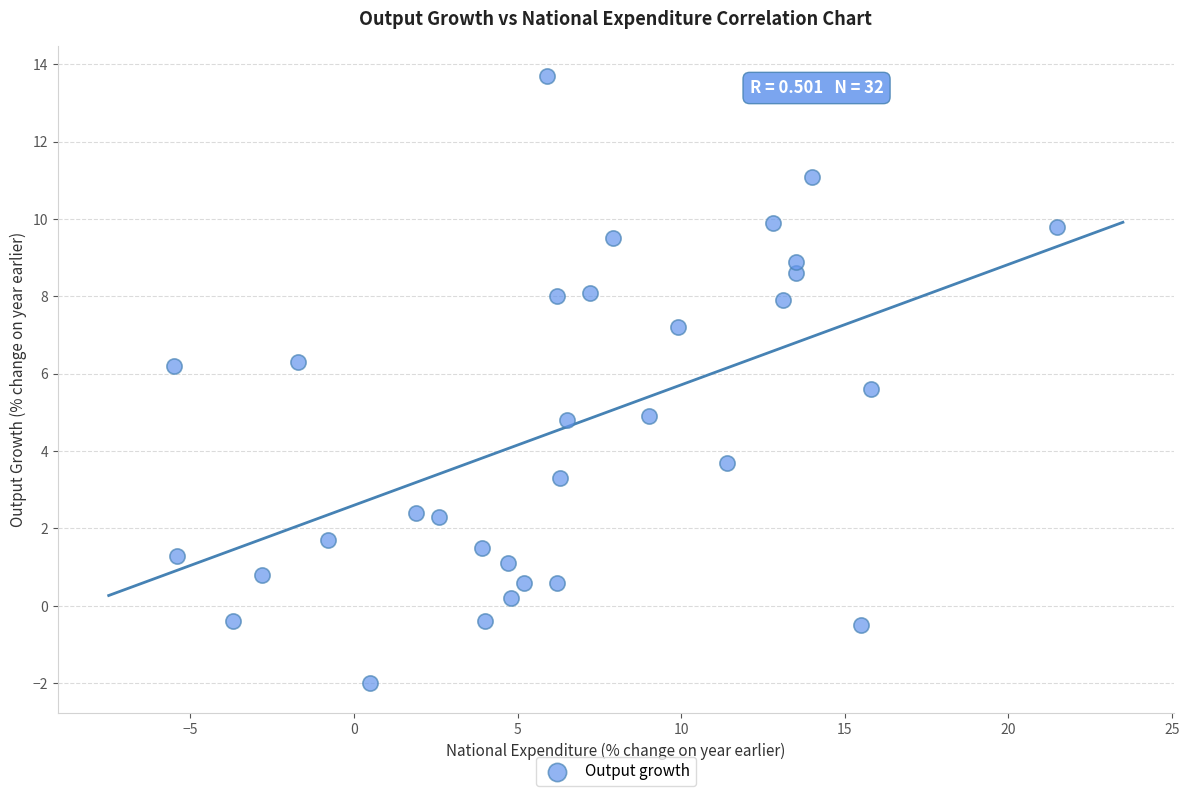

What is the range of Y values (max minus min)?

15.7